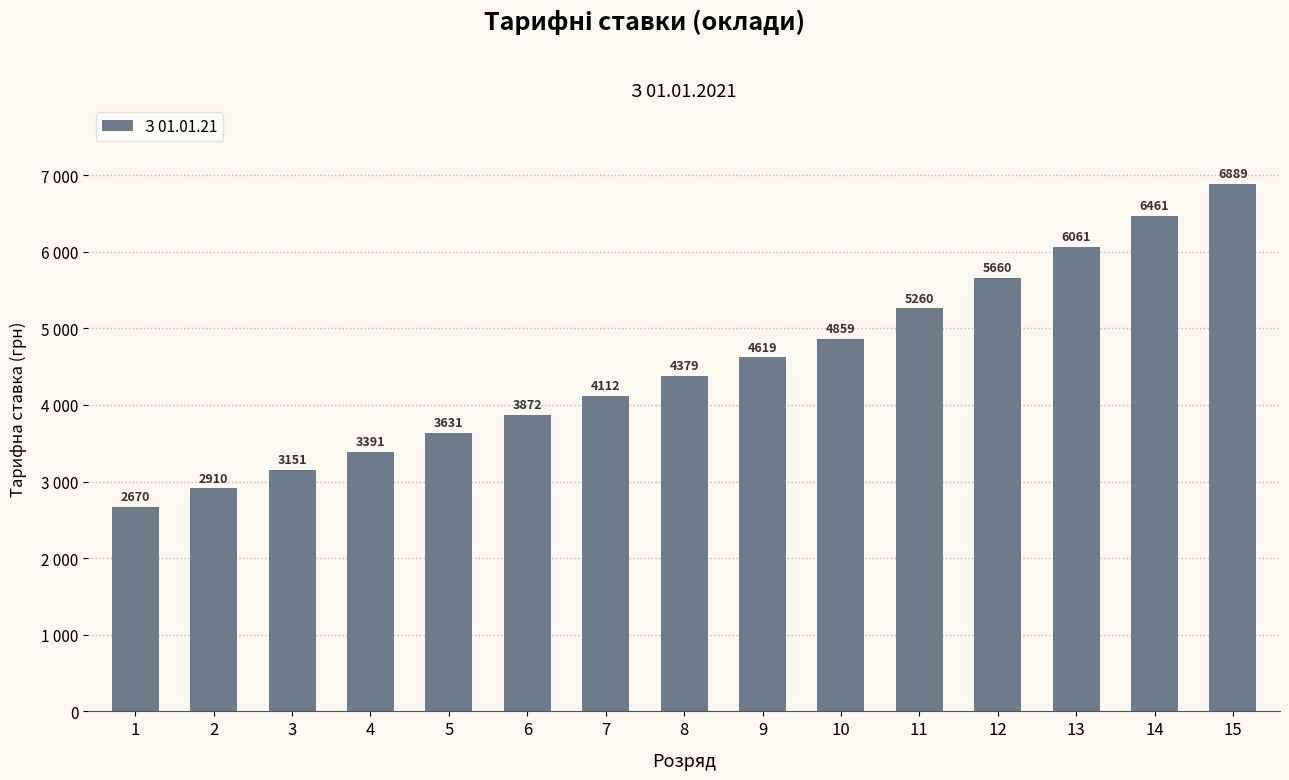

Reading right to left, what are all the values shown in this chart?

6889	6461	6061	5660	5260	4859	4619	4379	4112	3872	3631	3391	3151	2910	2670